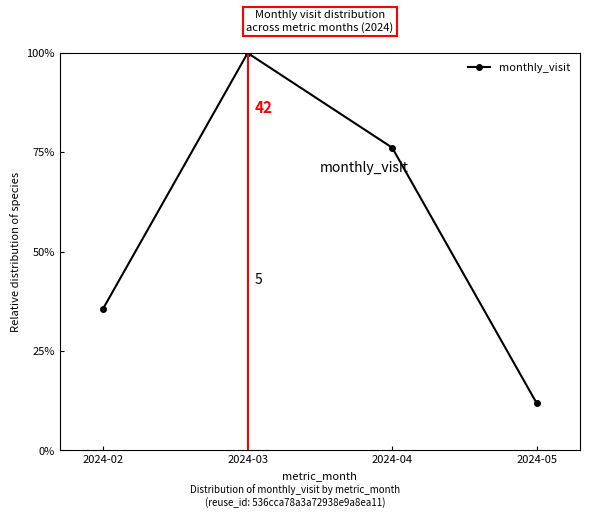

What is the sum of all values?

223.8